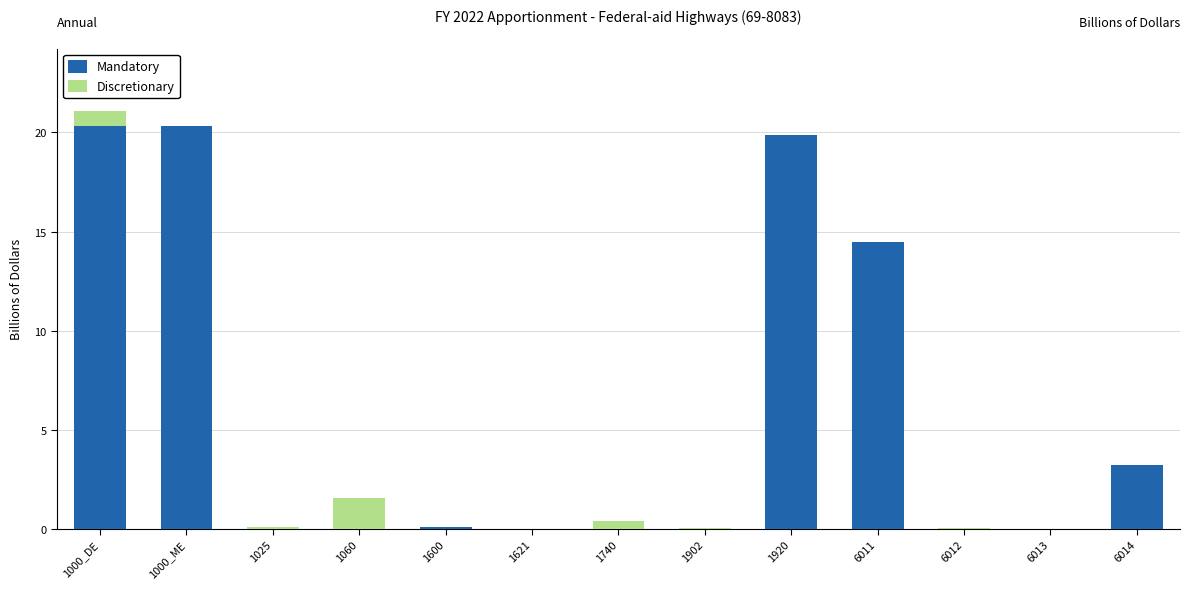

What is the maximum value for Mandatory?

20.3